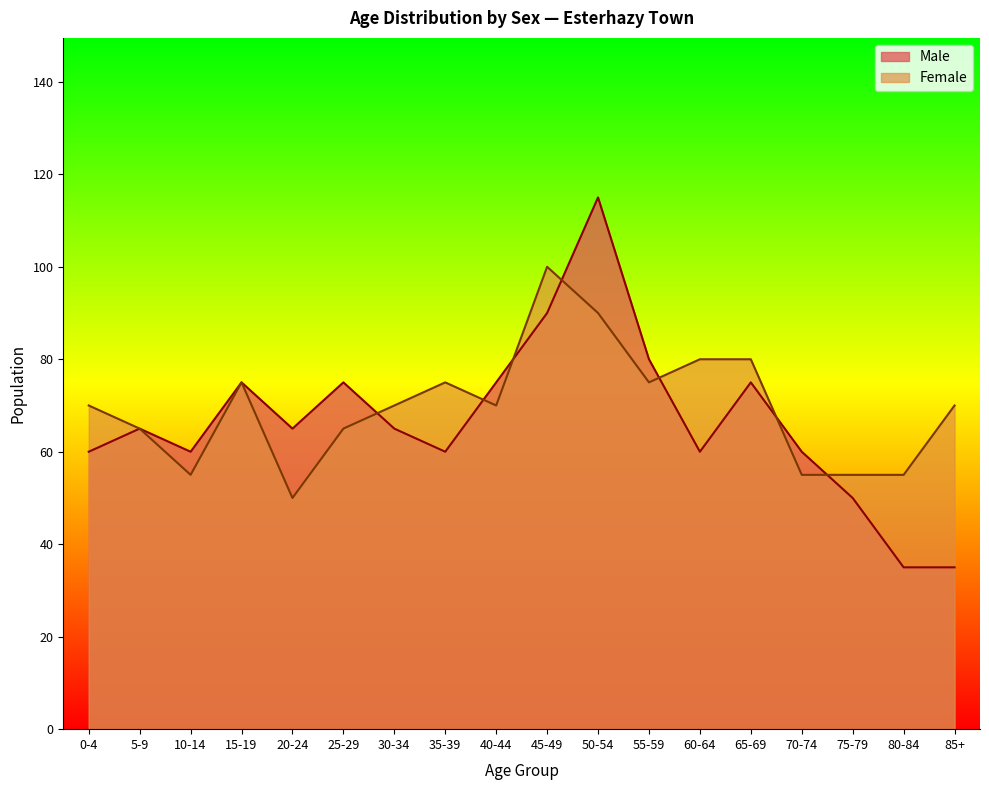

Reading left to right, transcribe all the data shown in this chart.

Male: 60	65	60	75	65	75	65	60	75	90	115	80	60	75	60	50	35	35
Female: 70	65	55	75	50	65	70	75	70	100	90	75	80	80	55	55	55	70